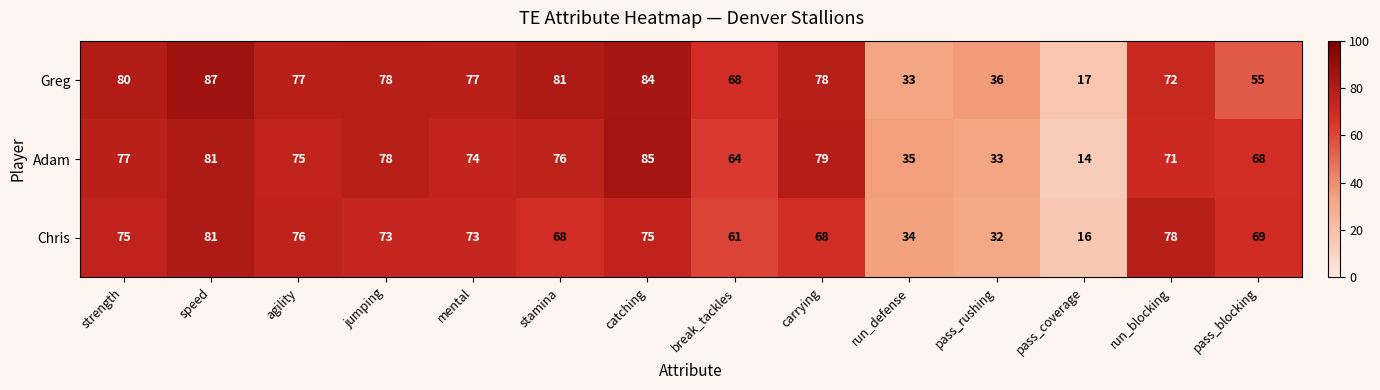

At which label is Adam closest to 49?

run_defense